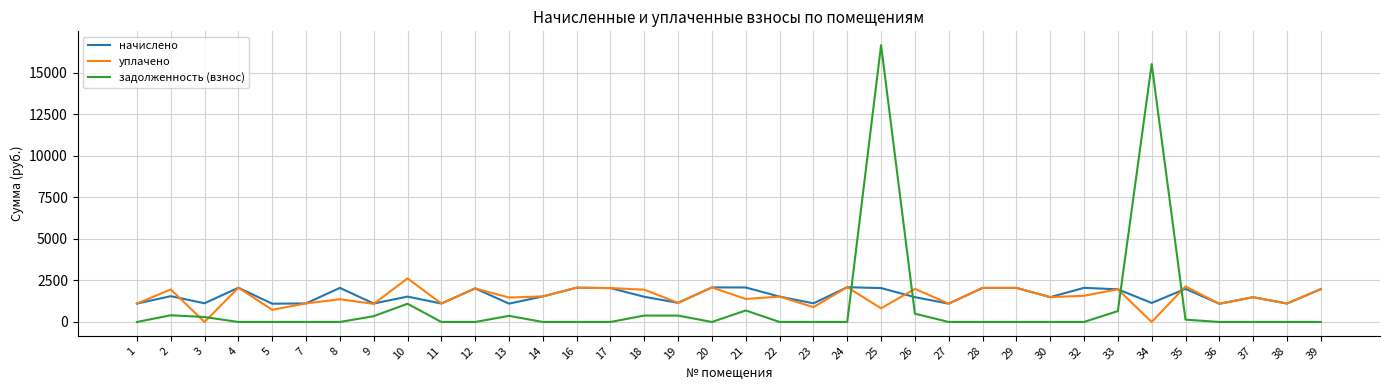

Which series has the widest spread of values?

задолженность (взнос)